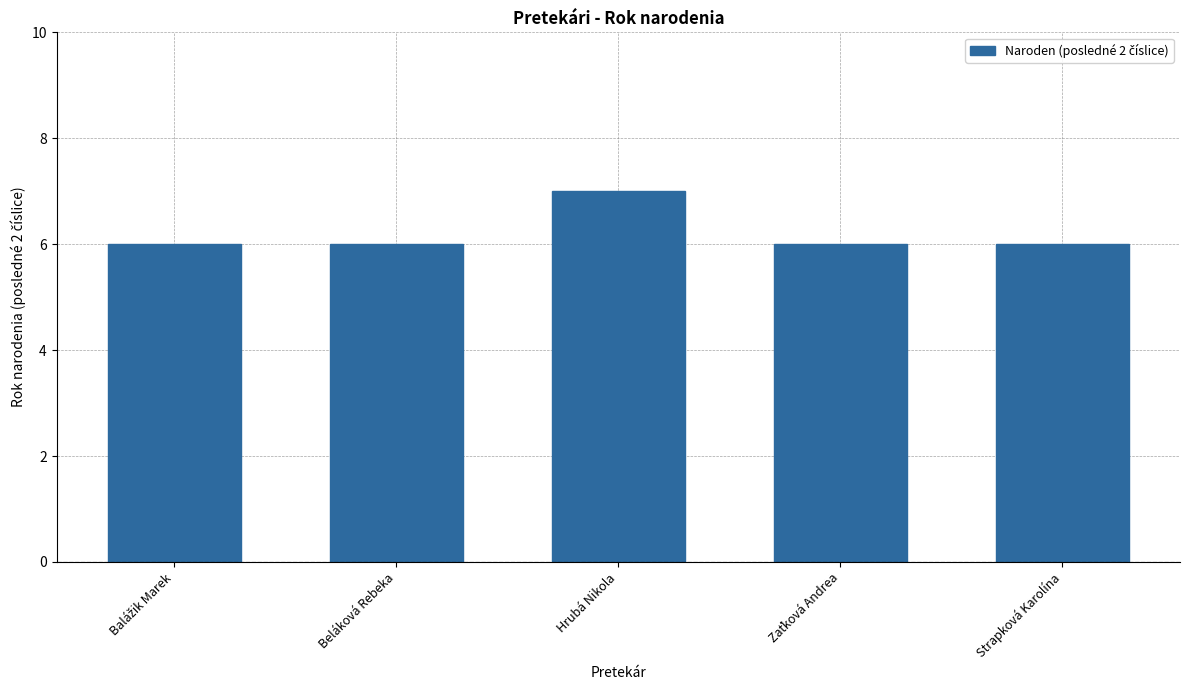

What is the greatest value displayed?

7